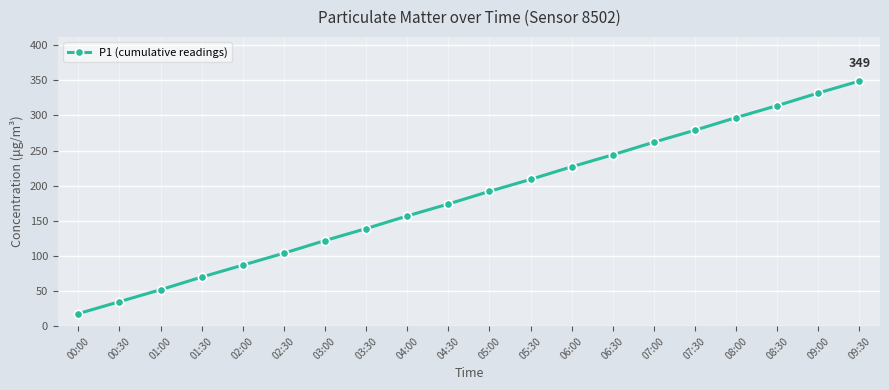

What position from the left is 01:00?

3